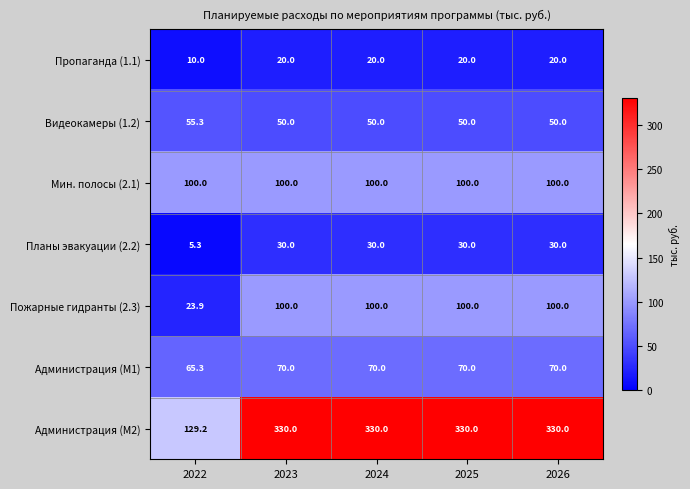

What is the spread (max minus min) of values at 2023?

310.0